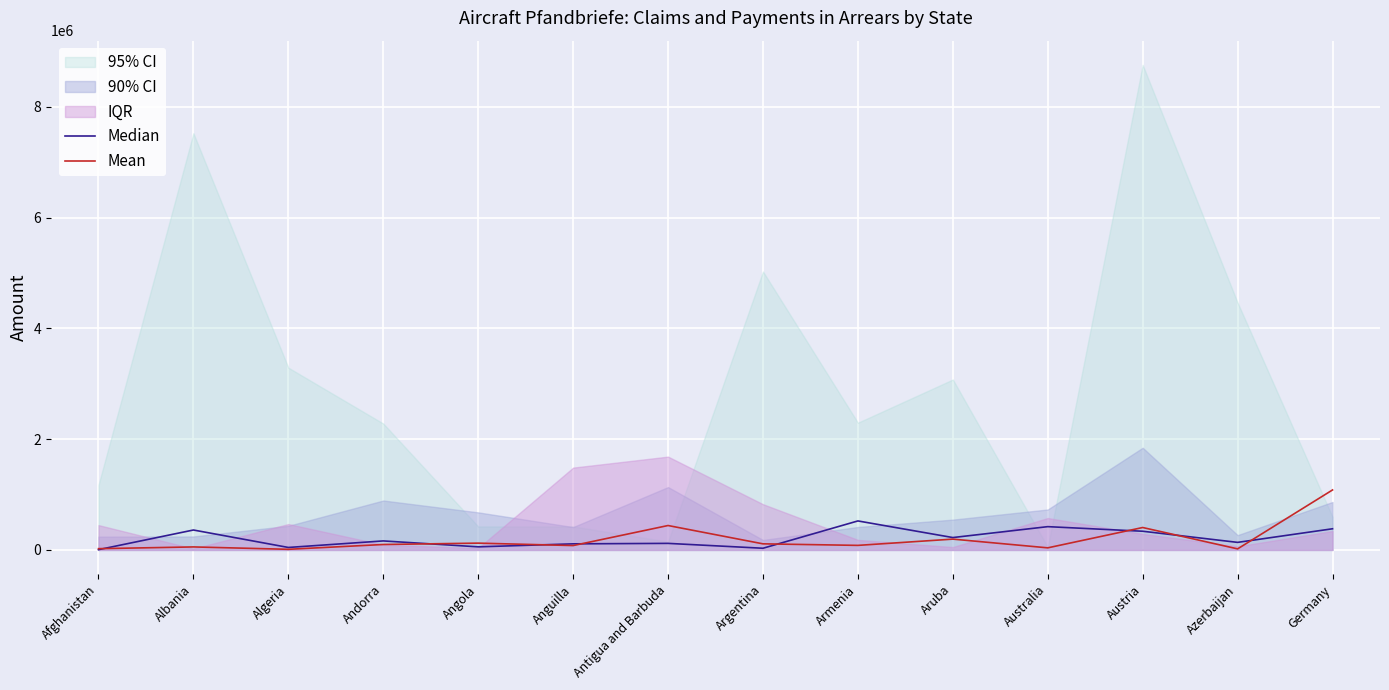

What is the difference between the maximum and minimum values in the Median series?

518672.0